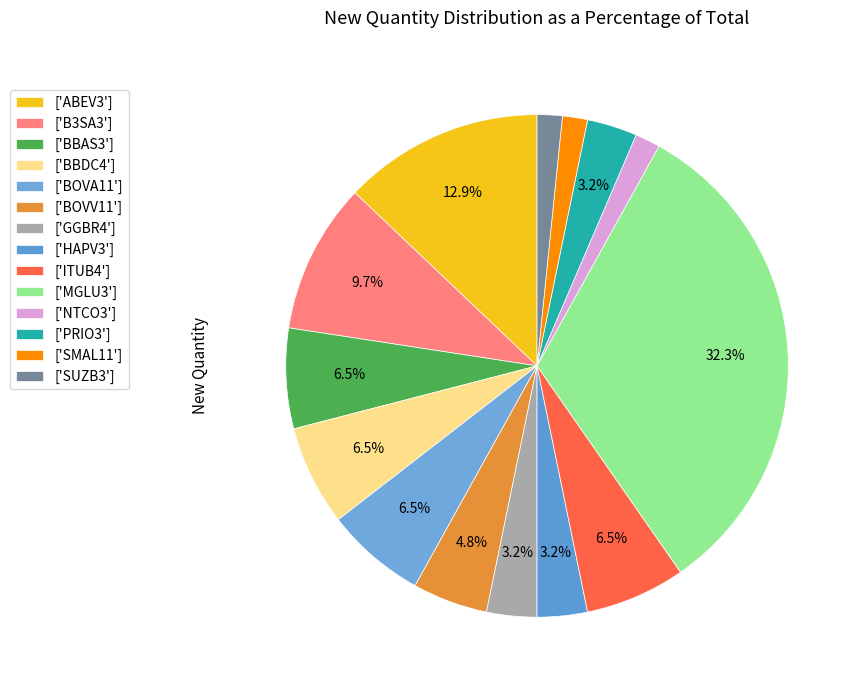

Does any single category account for the majority?

No